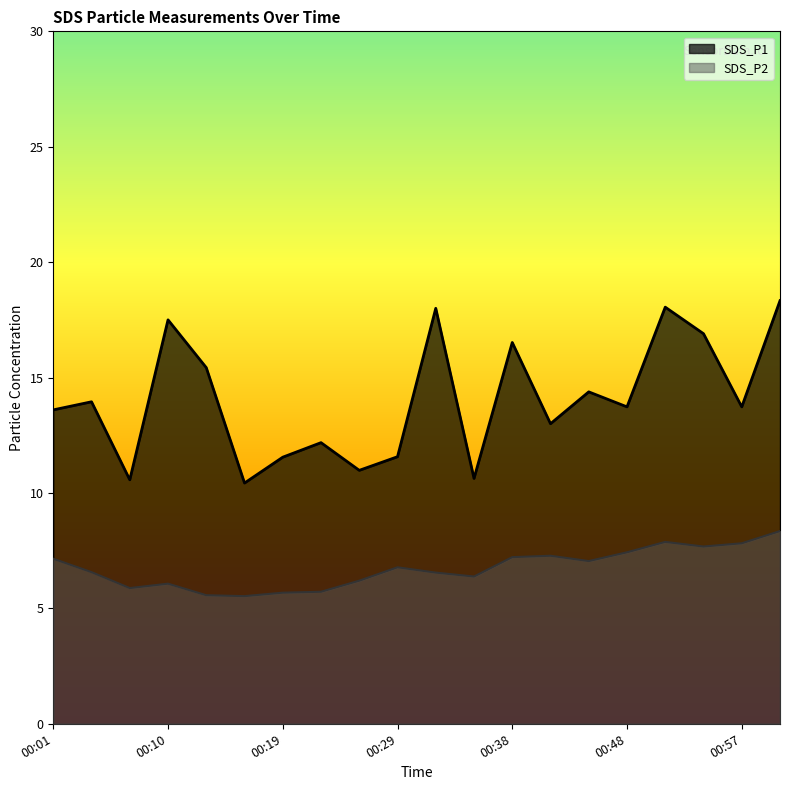

True or false: SDS_P1 has a value of 11.6 at 00:19.

True